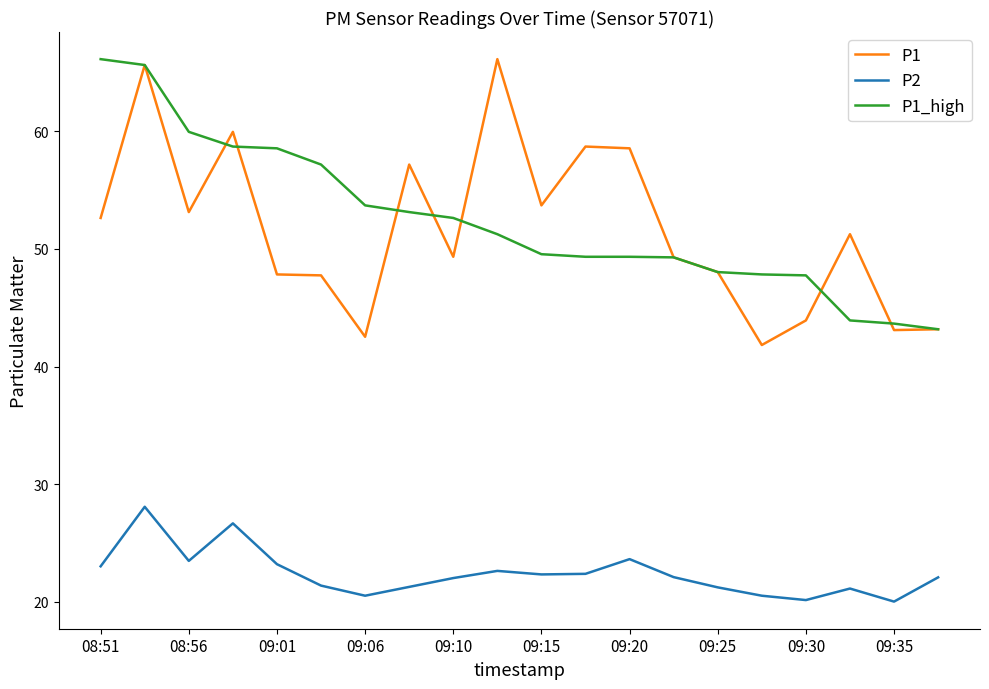

True or false: P1_high and P2 intersect in this chart.

False